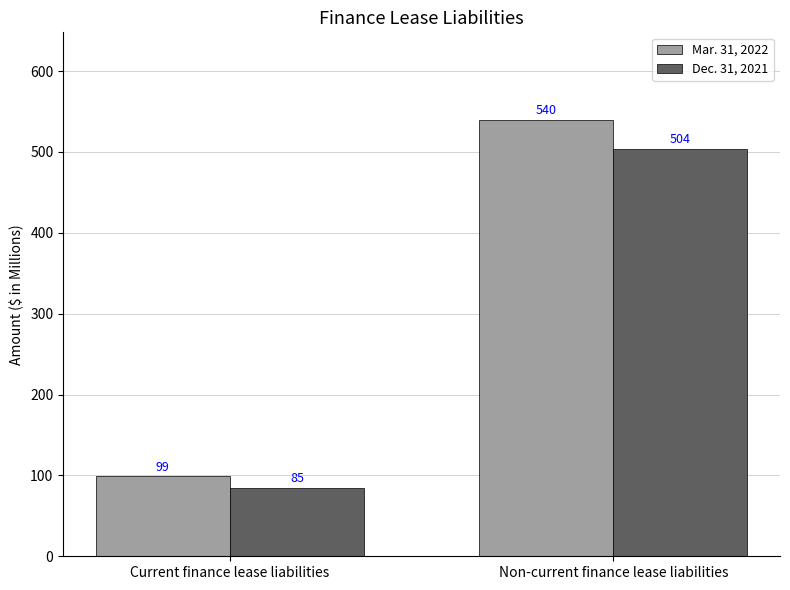

Which series has the largest range (max minus min)?

Mar. 31, 2022